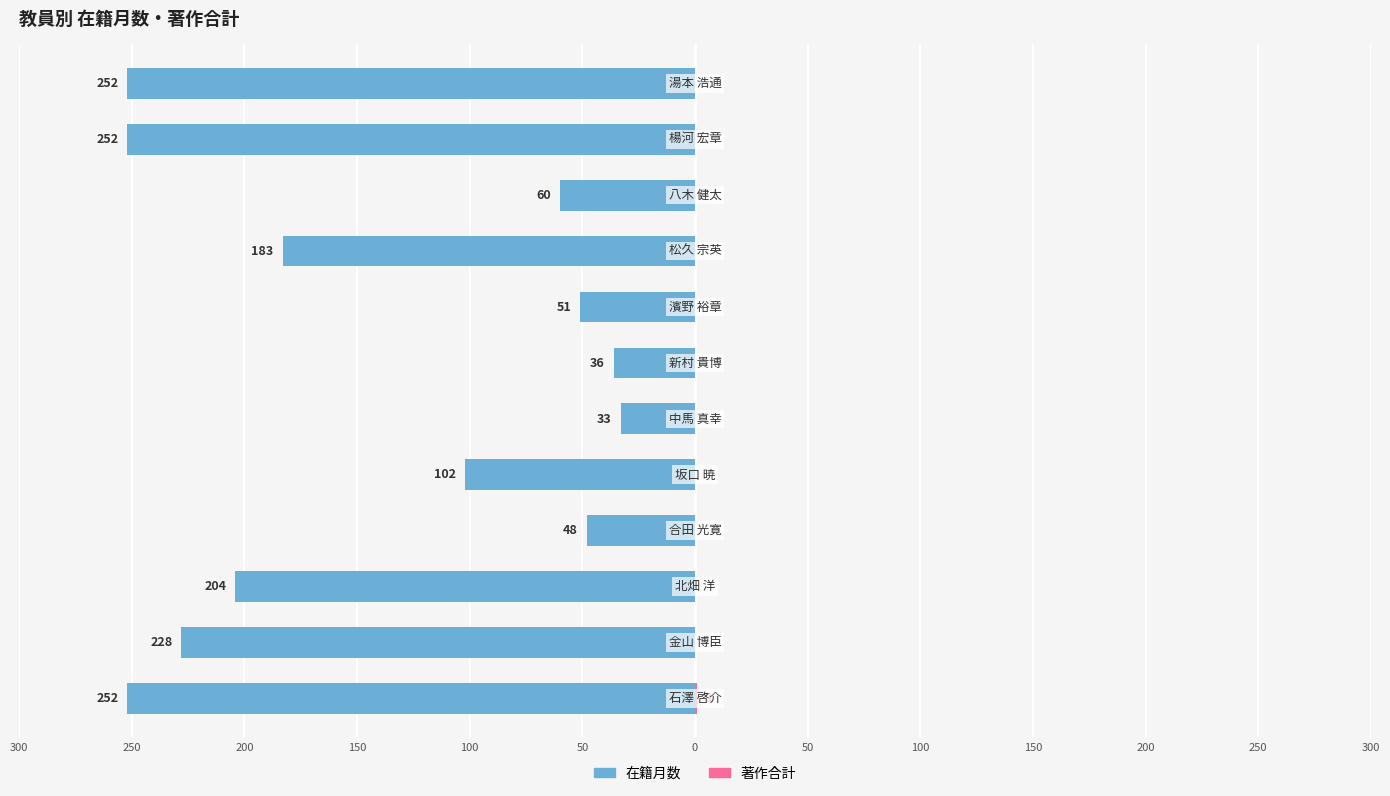

Are the bars grouped side by side (vs. stacked)?

Yes